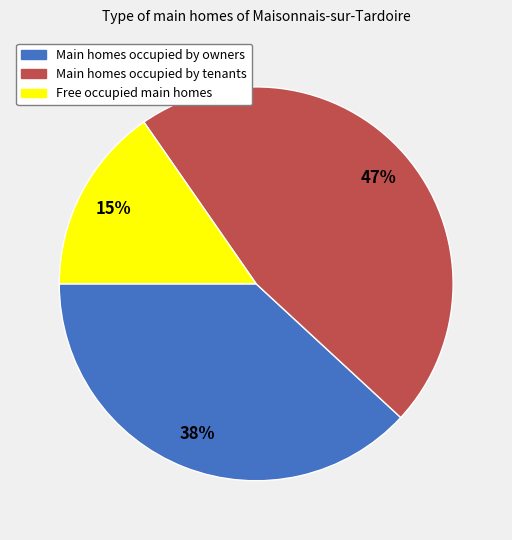

Does any single category account for the majority?

No